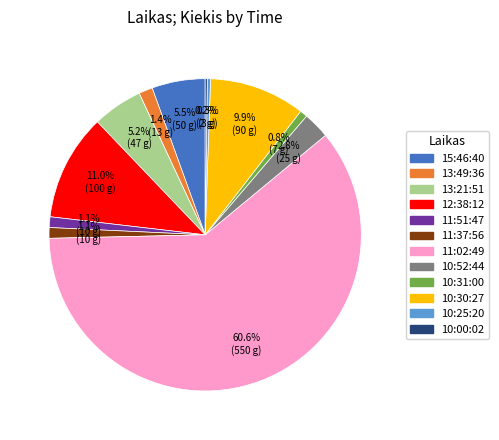

What is the ratio of the value at 11:51:47 to the value at 10:31:00?

1.4